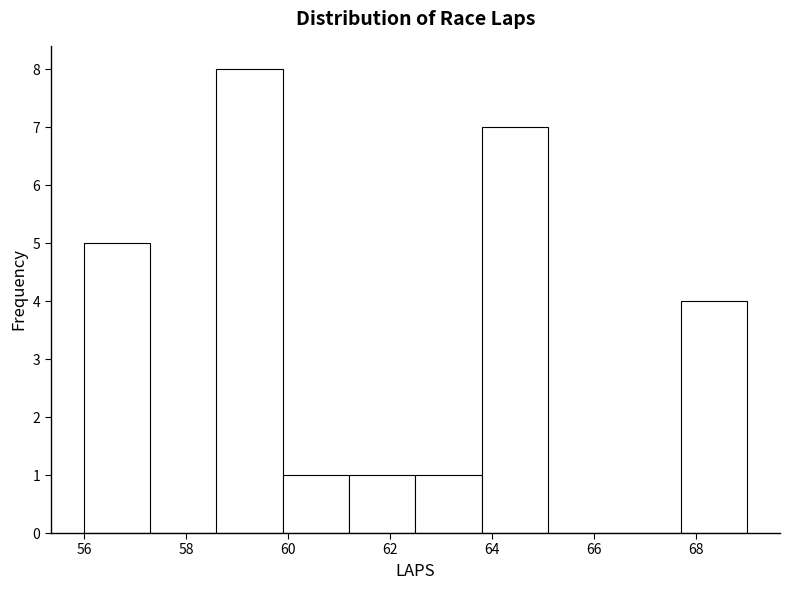

Reading left to right, transcribe this chart: for each bar, give the range it covers on the x-axis and its height. Neither the bar edges nor the heights are printed on the chart, so give them approximately, as read against the axes.

56.0 to 57.3: 5
57.3 to 58.6: 0
58.6 to 59.9: 8
59.9 to 61.2: 1
61.2 to 62.5: 1
62.5 to 63.8: 1
63.8 to 65.1: 7
65.1 to 66.4: 0
66.4 to 67.7: 0
67.7 to 69.0: 4